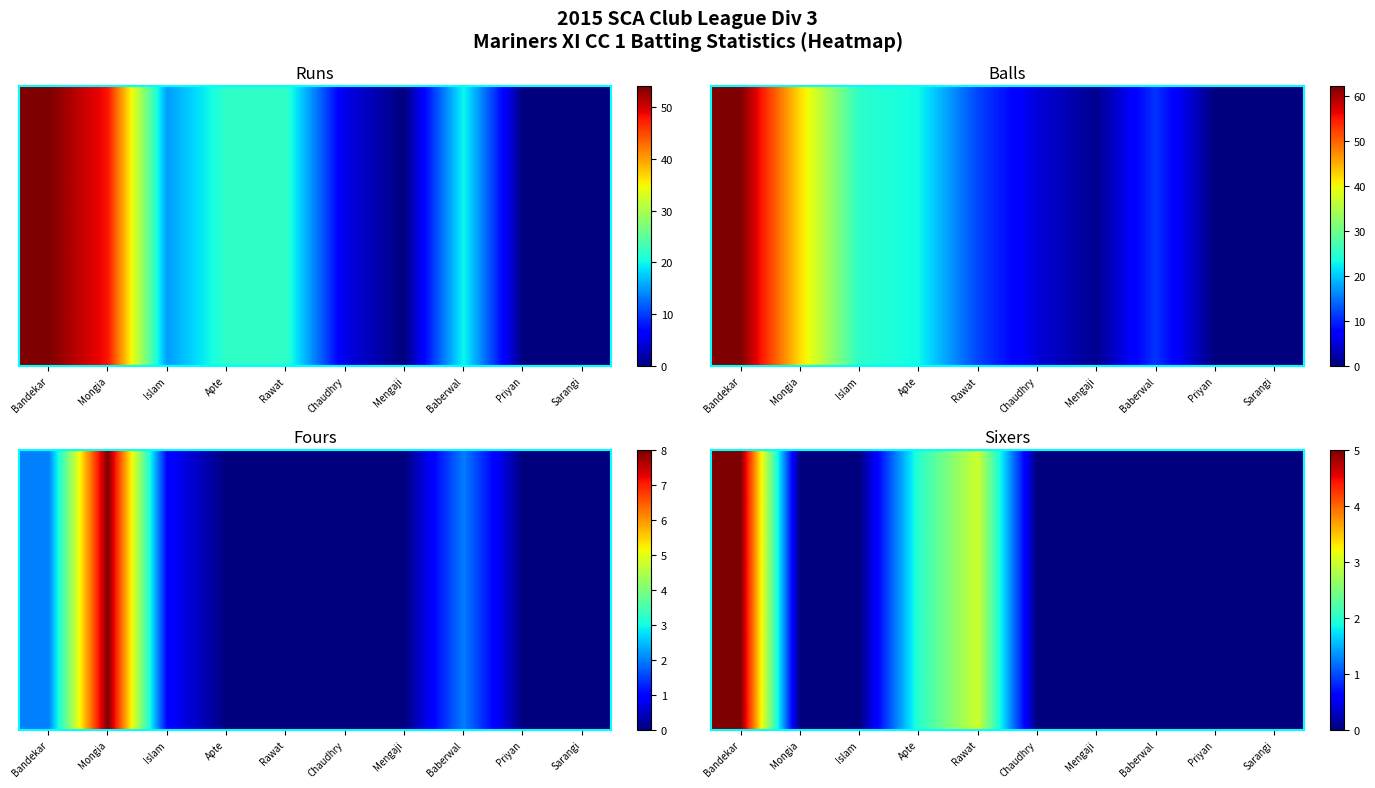

The chart shows a value of 2 at Sarangi. True or false?

False